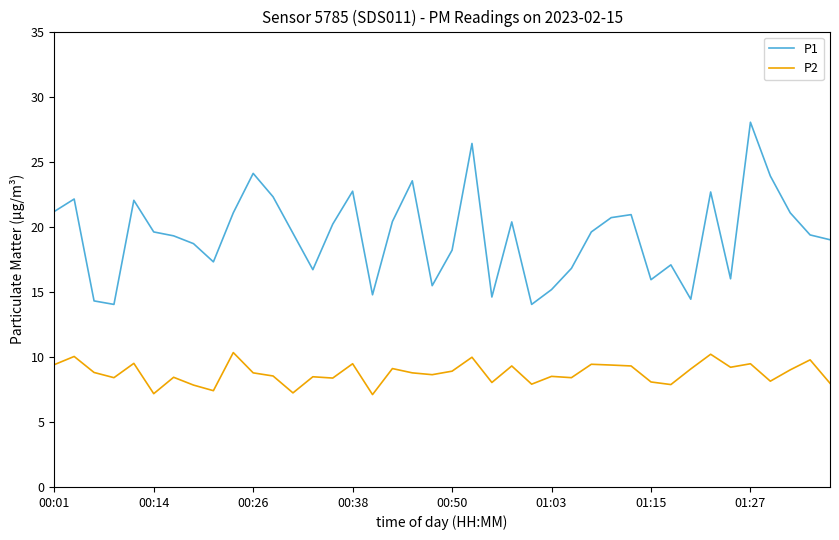

List the series in order of their overall mean, lowest first.

P2, P1